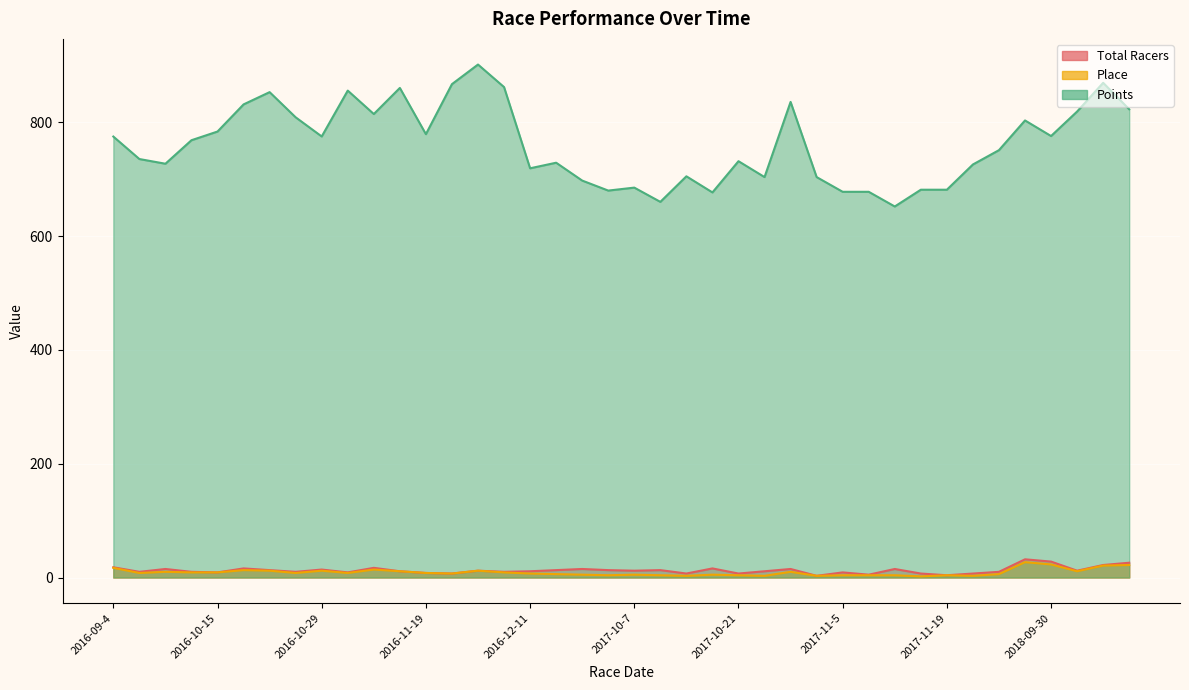

What are all the series names shown in the legend?

Total Racers, Place, Points